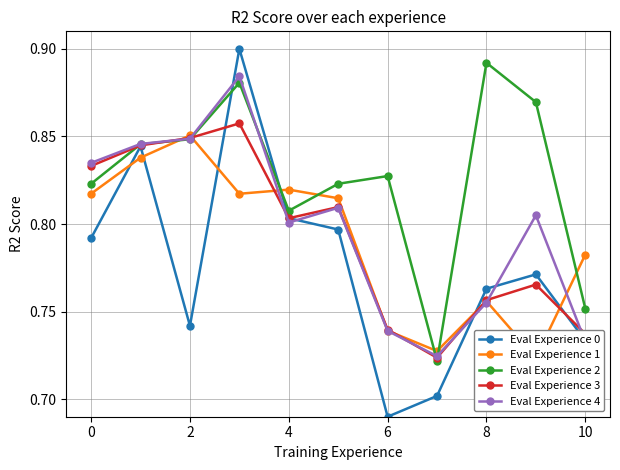

What is the sum of all Eval Experience 2 values?

9.1